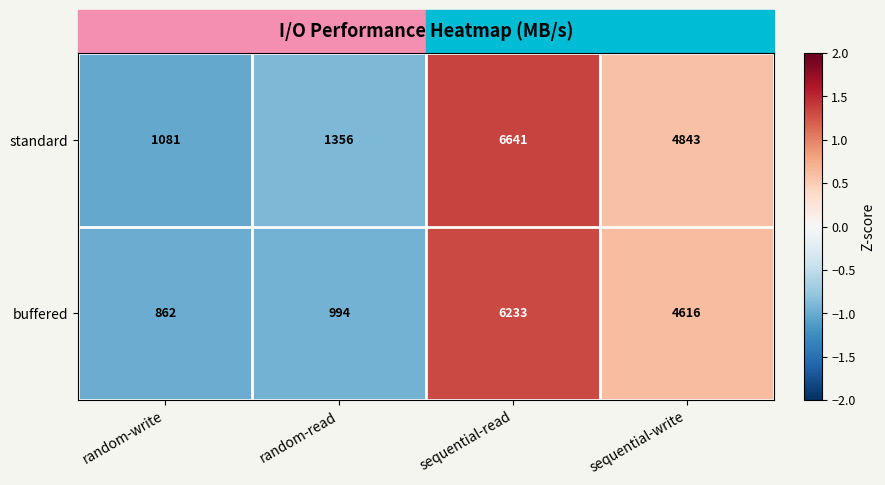

What is the total value across all series at sequential-write?

9459